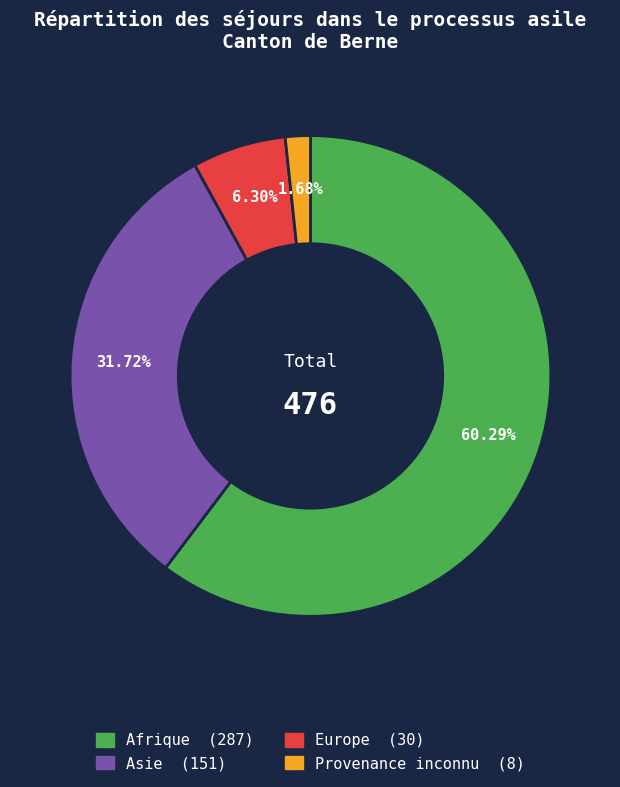

What percentage is the Europe slice, to the nearest percent?

6%